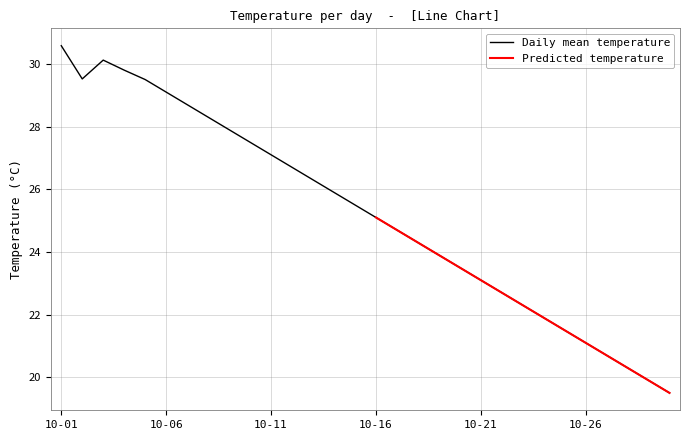

At which label does Daily mean temperature reach its peak?

10-01